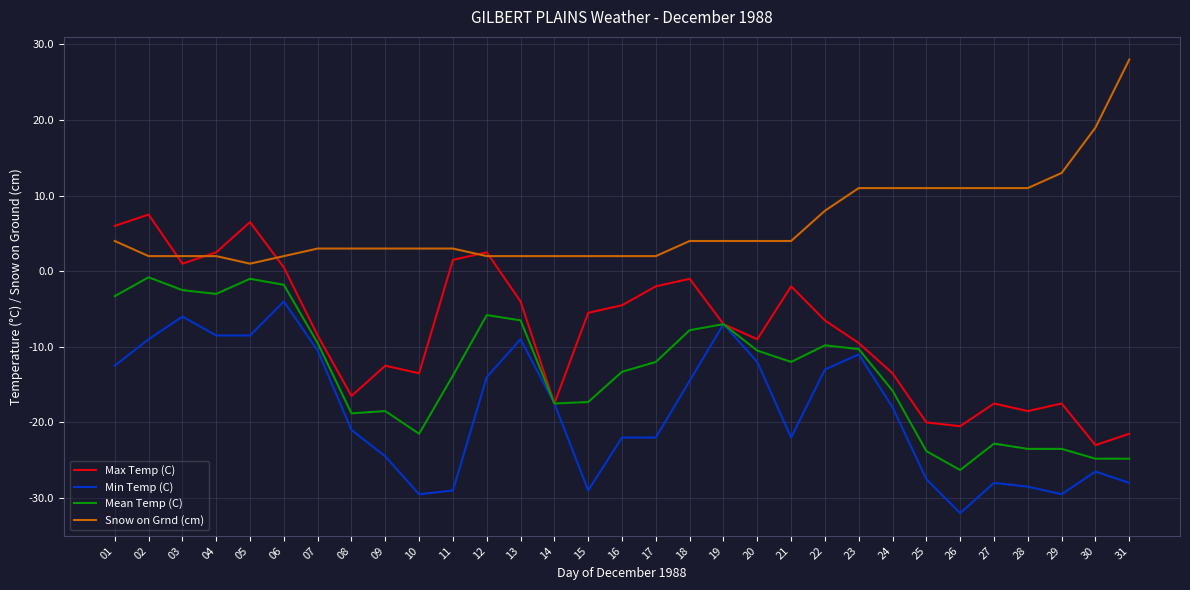

True or false: Snow on Grnd (cm) and Mean Temp (C) intersect in this chart.

False